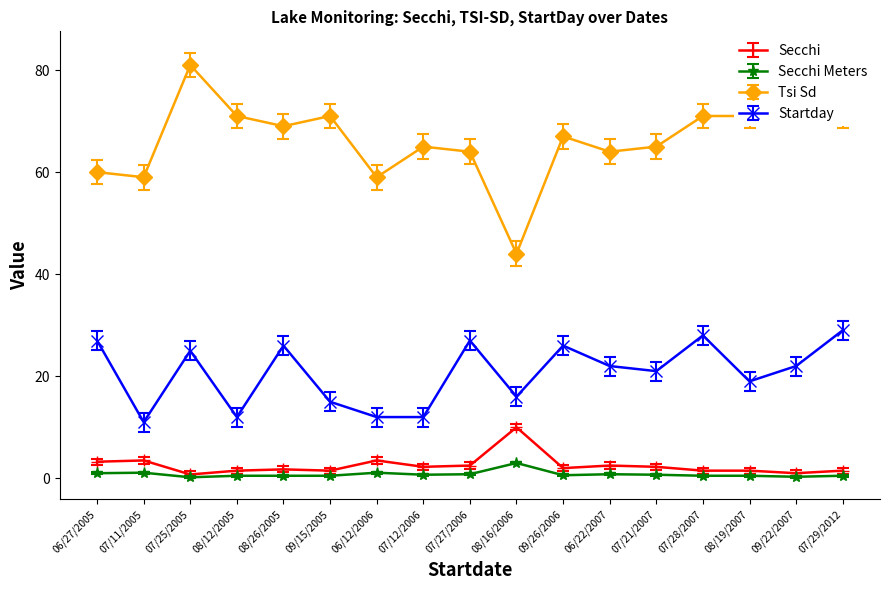

Count the number of categories in the chart.

17